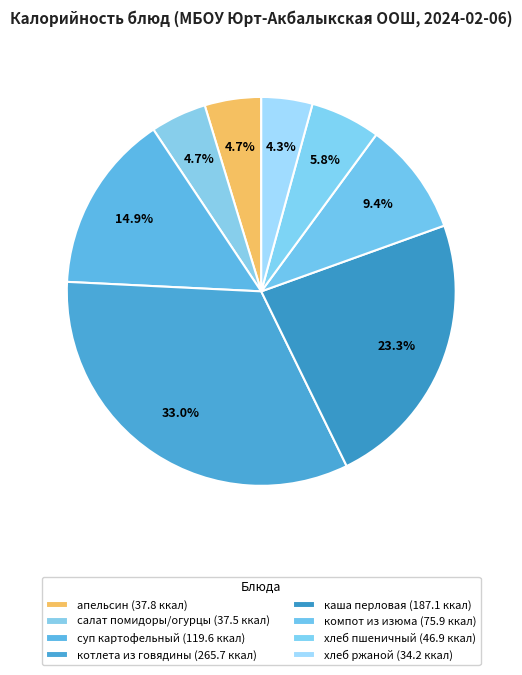

Is there any slice that represents more than half of the pie?

No